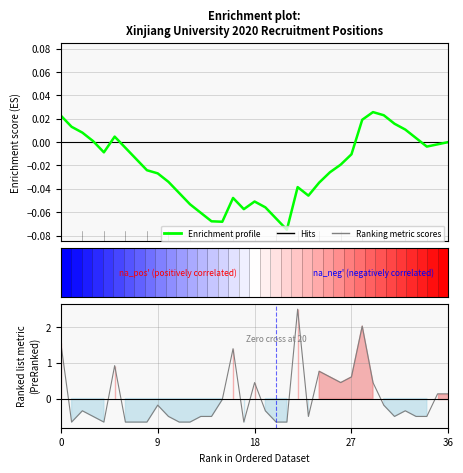

Is it true that Enrichment profile equals -0.0 at 23?

True